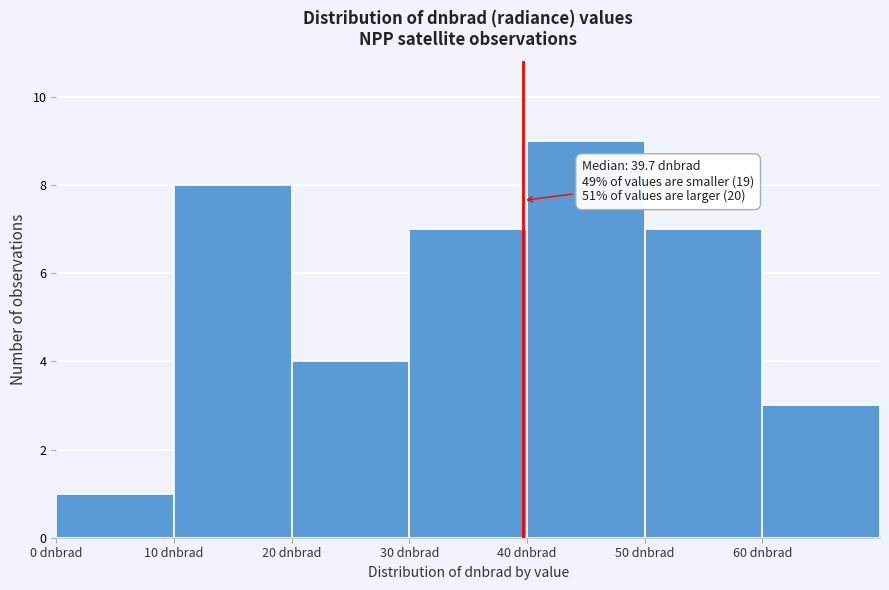

Which range on the x-axis has the tallest bar?

40 to 50